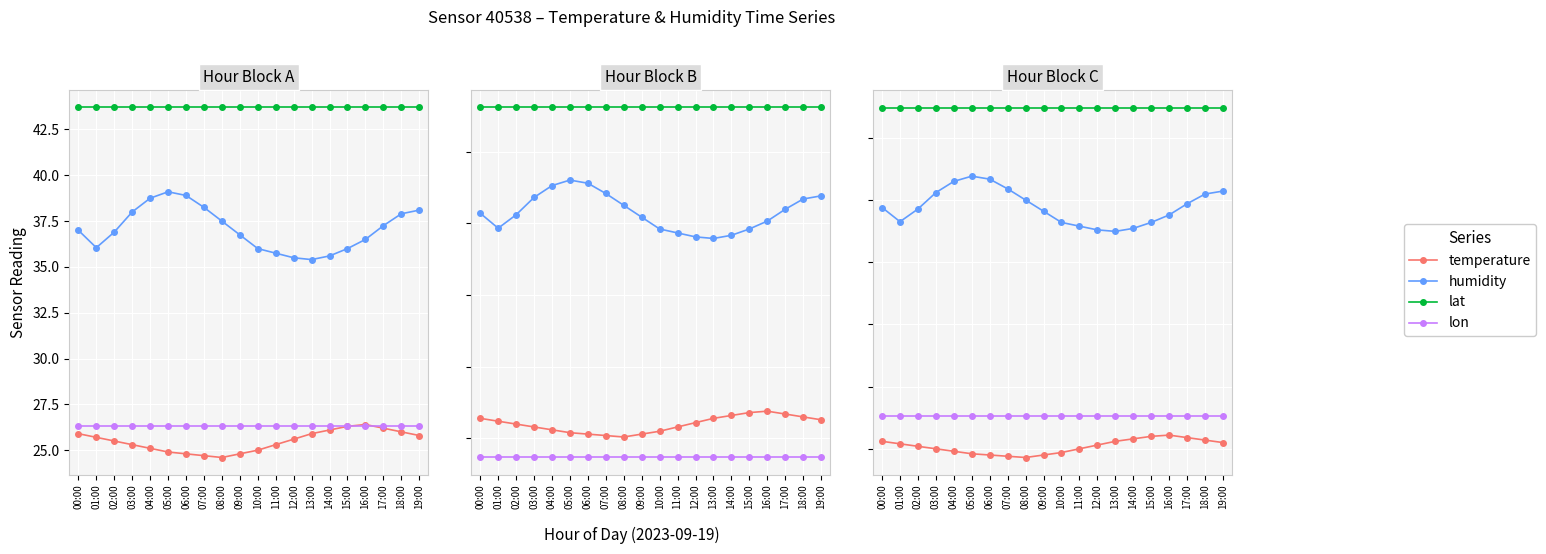

What are all the series names shown in the legend?

temperature, humidity, lat, lon